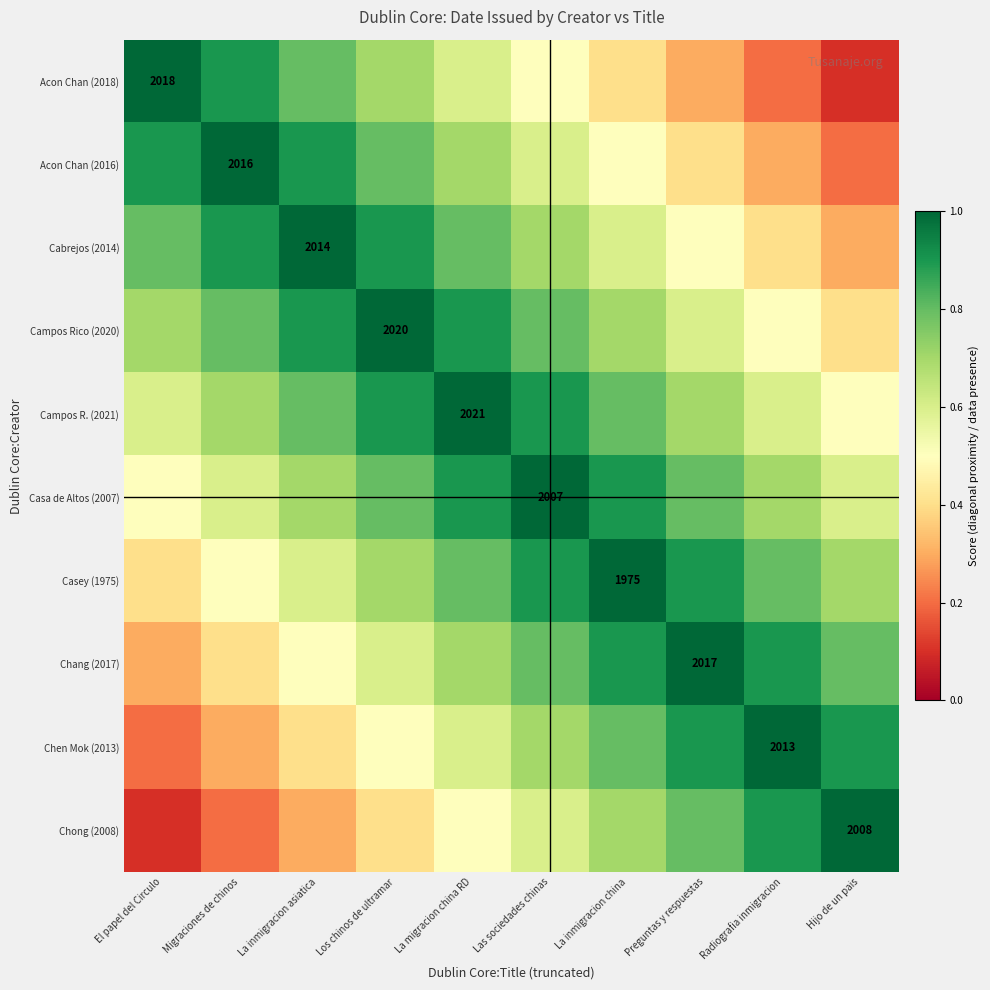

At which category is the sum across all series the highest?

La migracion china RD